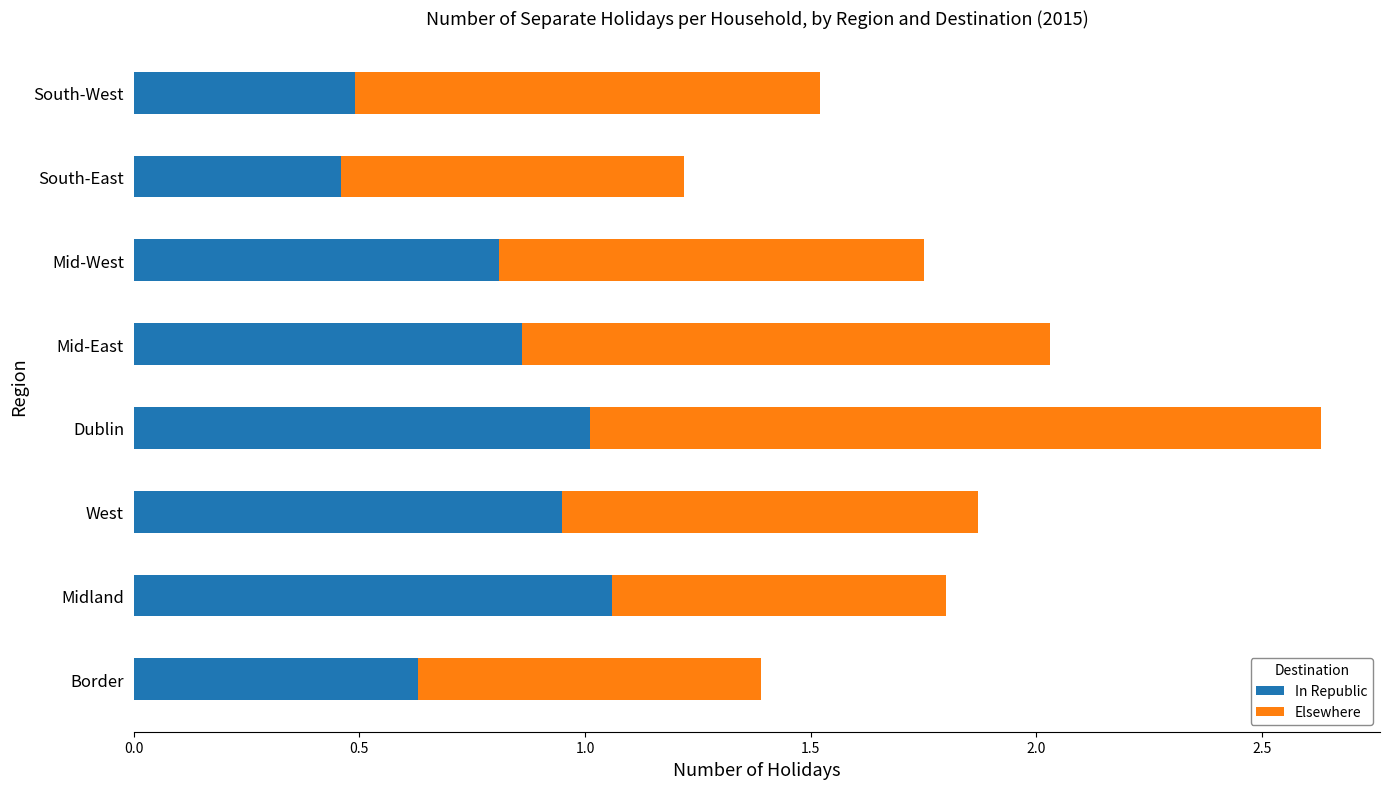

Count the number of categories in the chart.

8